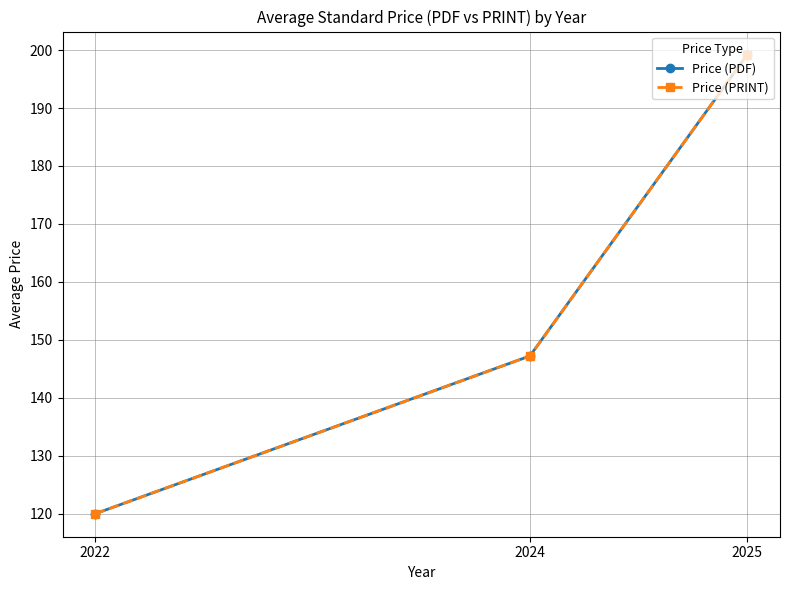

What is the difference between the Price (PDF) values at 2022 and 2025?

79.2